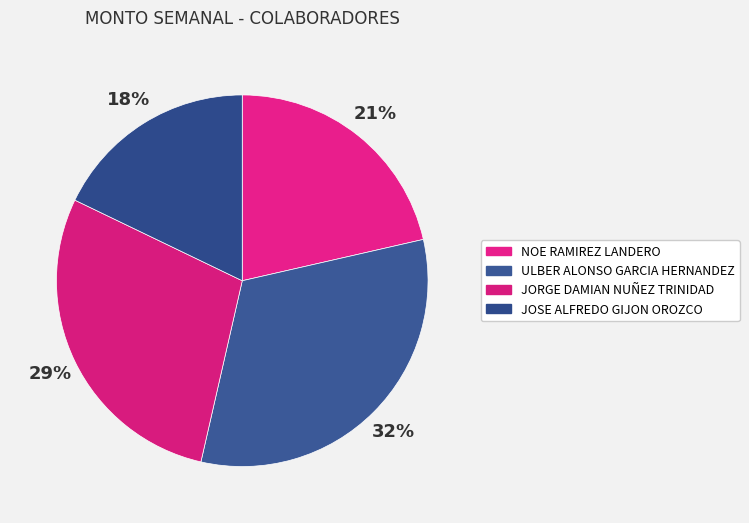

To the nearest percent, what is the difference between the largest and smallest slice percentages?

14%